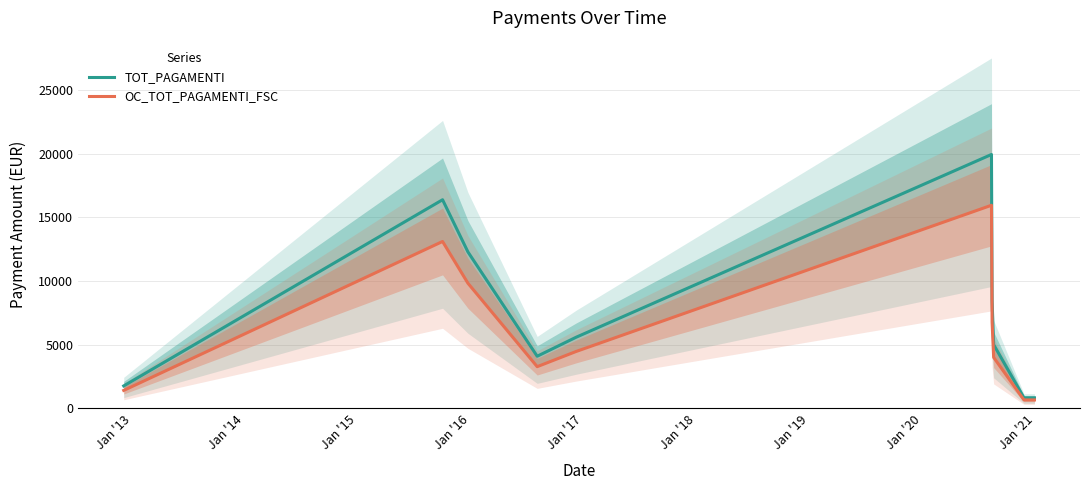

What is the value of the OC_TOT_PAGAMENTI_FSC point at the 9th from the left?

665.6